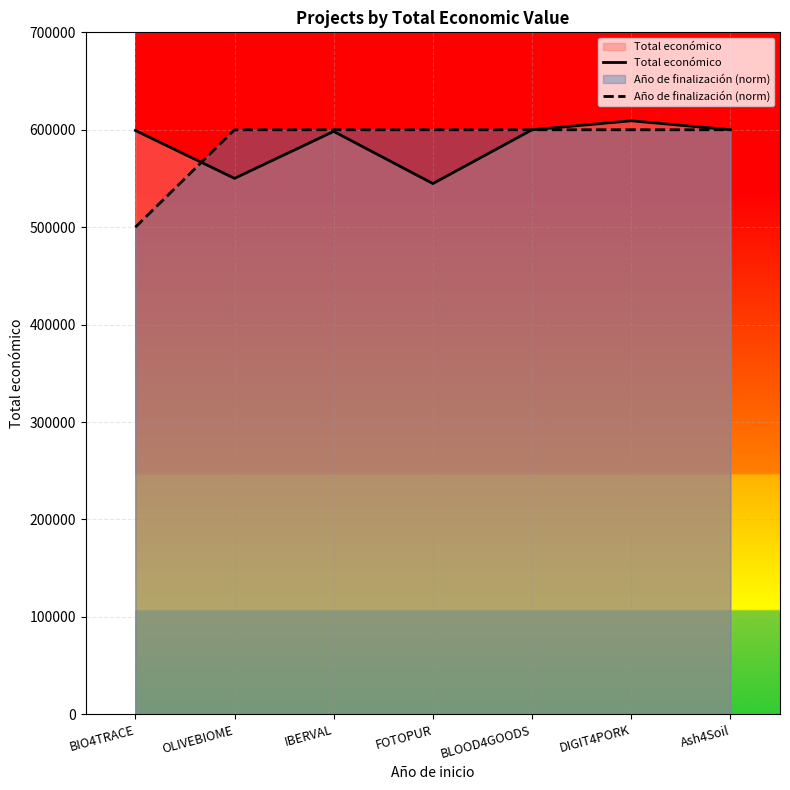

Reading left to right, what are all the values shown in this chart?

Total económico: BIO4TRACE=599262	OLIVEBIOME=550111	IBERVAL=598303	FOTOPUR=544746	BLOOD4GOODS=599960	DIGIT4PORK=609206	Ash4Soil=600000
Año de finalización (norm): BIO4TRACE=500000	OLIVEBIOME=600000	IBERVAL=600000	FOTOPUR=600000	BLOOD4GOODS=600000	DIGIT4PORK=600000	Ash4Soil=600000